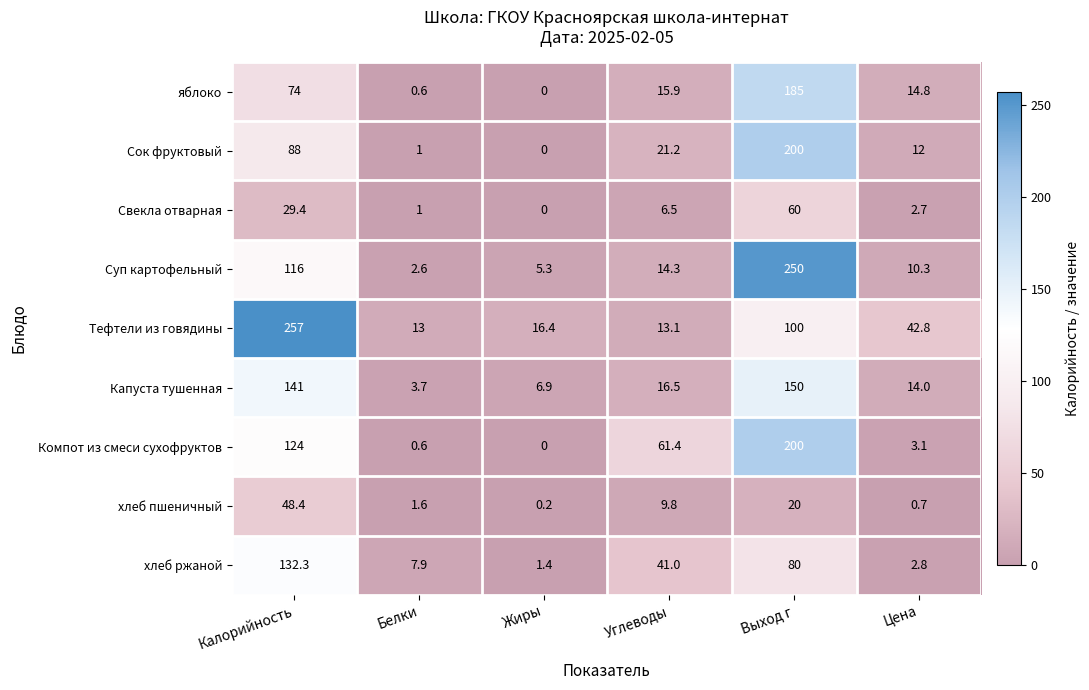

At how many categories does at least one series exceed 85?

2